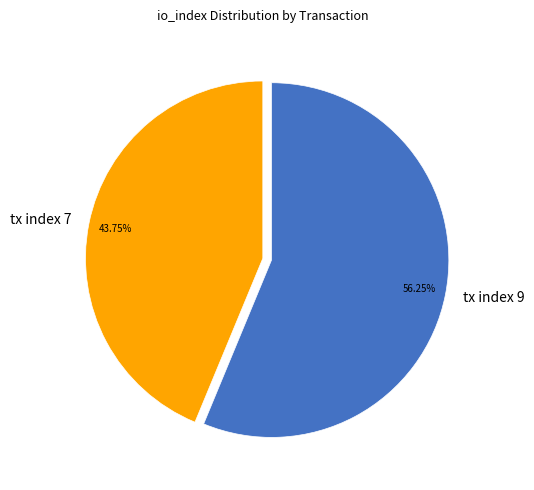

What is the ratio of the value at tx index 7 to the value at tx index 9?

0.8